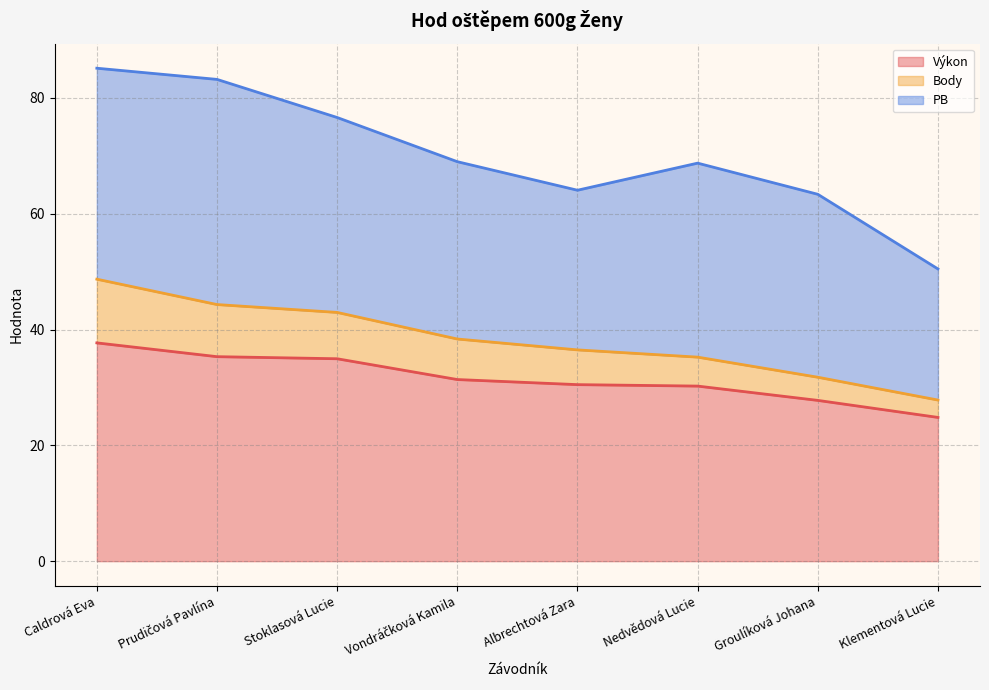

What is the lowest value of the Výkon series?

24.8